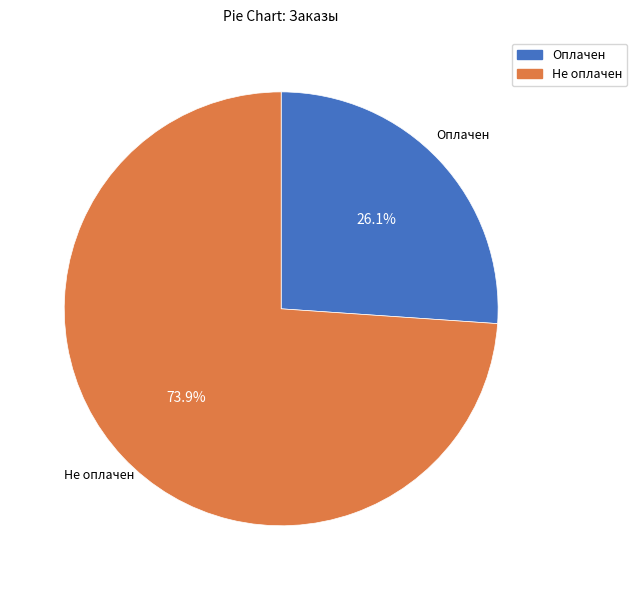

Does any single category account for the majority?

Yes